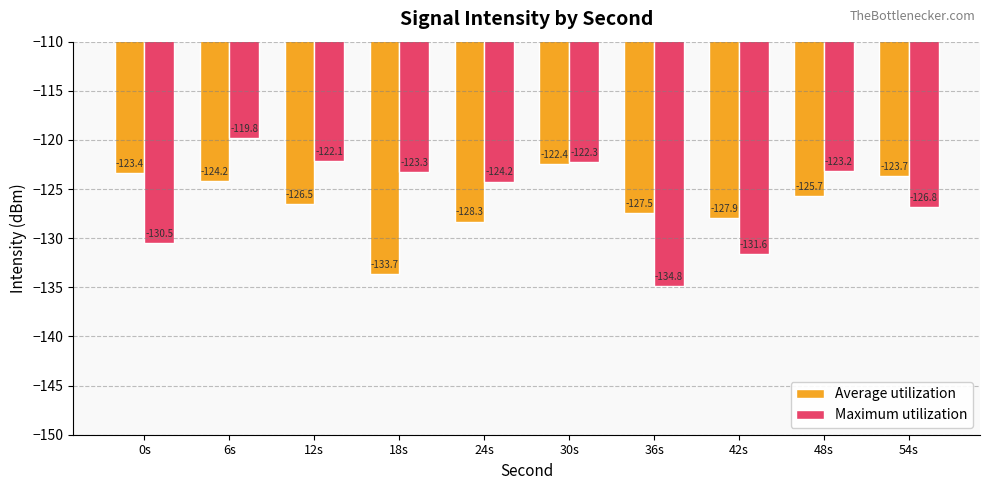

Reading left to right, transcribe all the data shown in this chart.

Average utilization: 0s=-123.4	6s=-124.2	12s=-126.5	18s=-133.7	24s=-128.3	30s=-122.4	36s=-127.5	42s=-127.9	48s=-125.7	54s=-123.7
Maximum utilization: 0s=-130.5	6s=-119.8	12s=-122.1	18s=-123.3	24s=-124.2	30s=-122.3	36s=-134.8	42s=-131.6	48s=-123.2	54s=-126.8